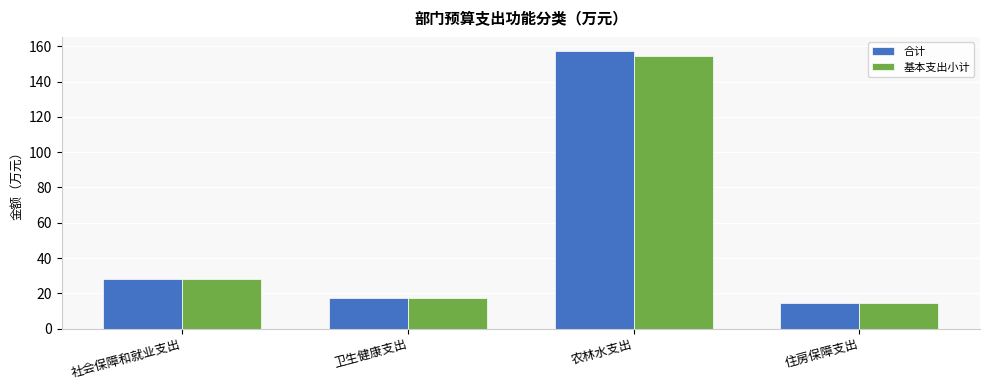

What is the label of the 4th bar from the left?

住房保障支出